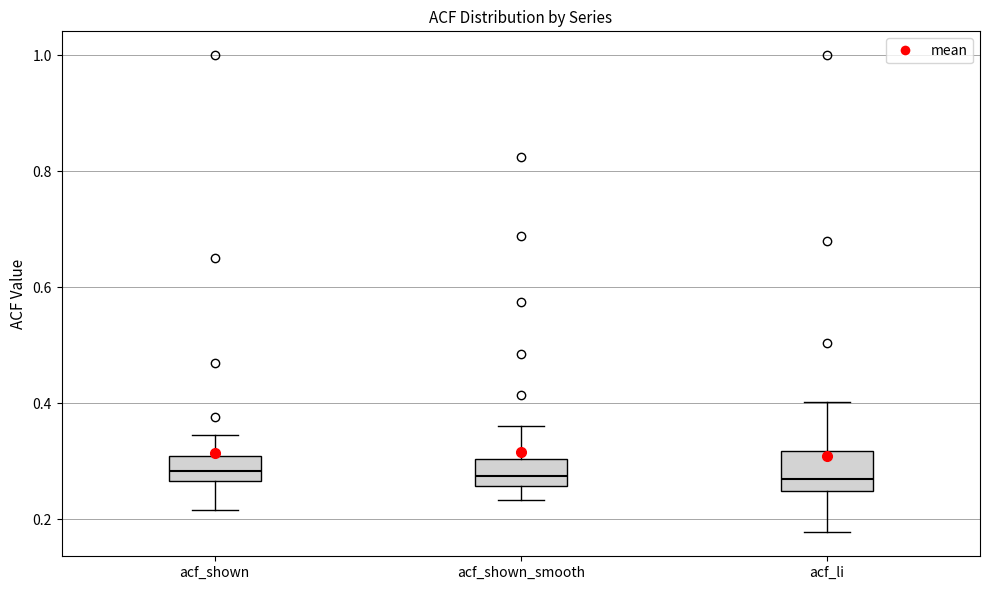

Reading left to right, transcribe this box plot: for each box, give where its median line is, the range the box spans, and where its two whiskers end, as read against the y-axis. The values are not printed on the chart, so give them approximately, as read against the axis.

acf_shown: median 0.28, box 0.26 to 0.30, whiskers 0.22 to 0.34
acf_shown_smooth: median 0.28, box 0.26 to 0.30, whiskers 0.24 to 0.36
acf_li: median 0.26, box 0.24 to 0.32, whiskers 0.18 to 0.40